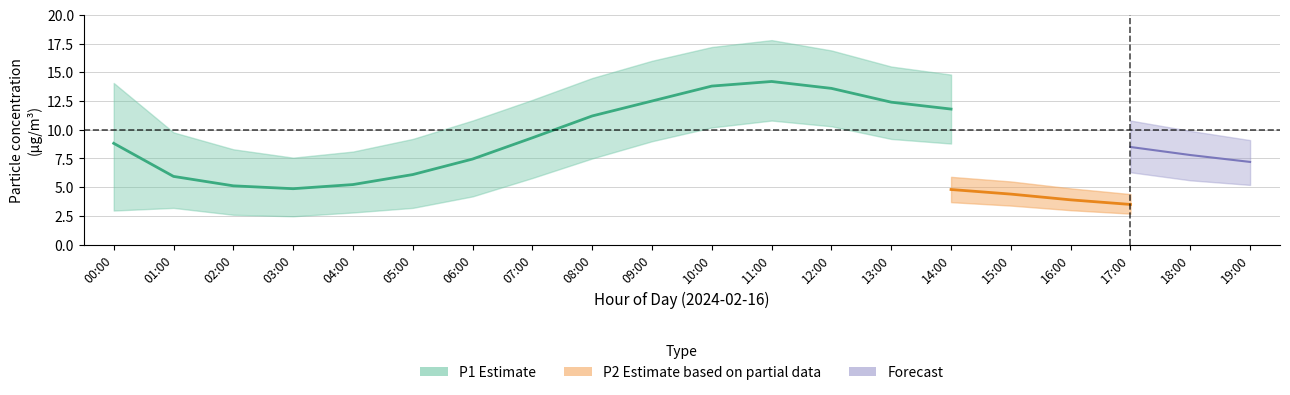

Is it true that P2_mean equals 9.9 at 11:00?

False